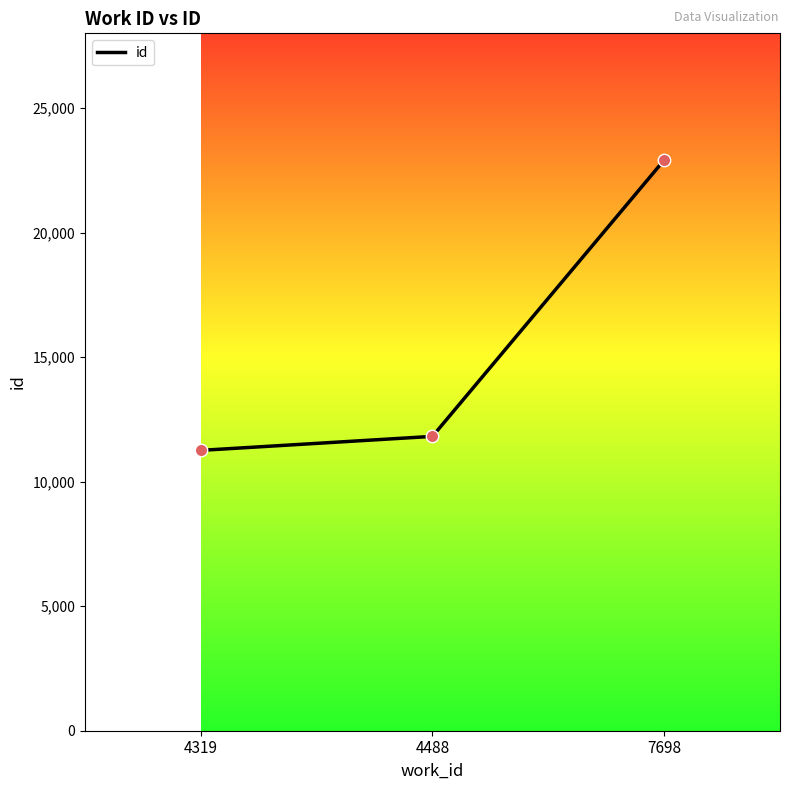

Between 4319 and 4488, which is larger?

4488